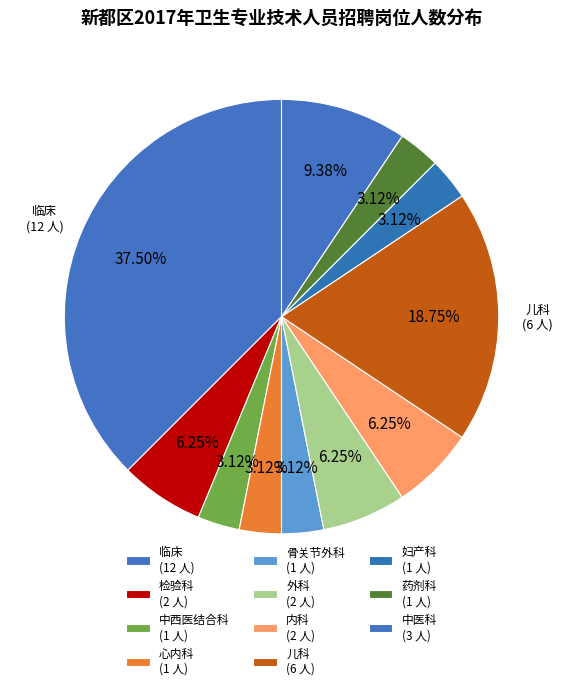

How many segments does this pie chart have?

11